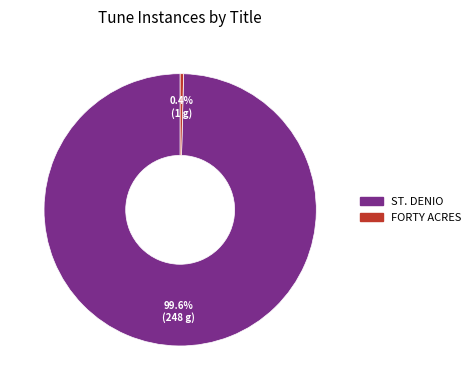

Which category has the smallest portion of the pie?

FORTY ACRES